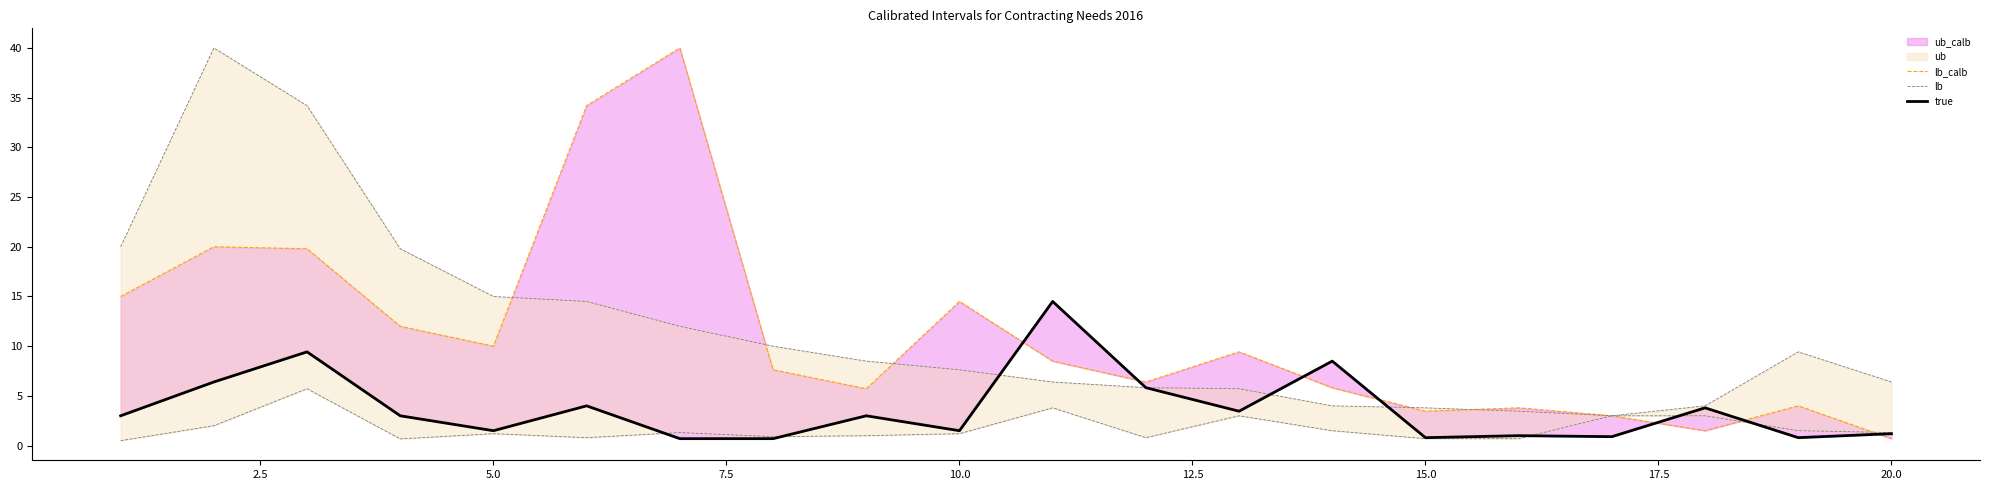

Is it true that lb_calb equals 1.5 at 5.0?

True